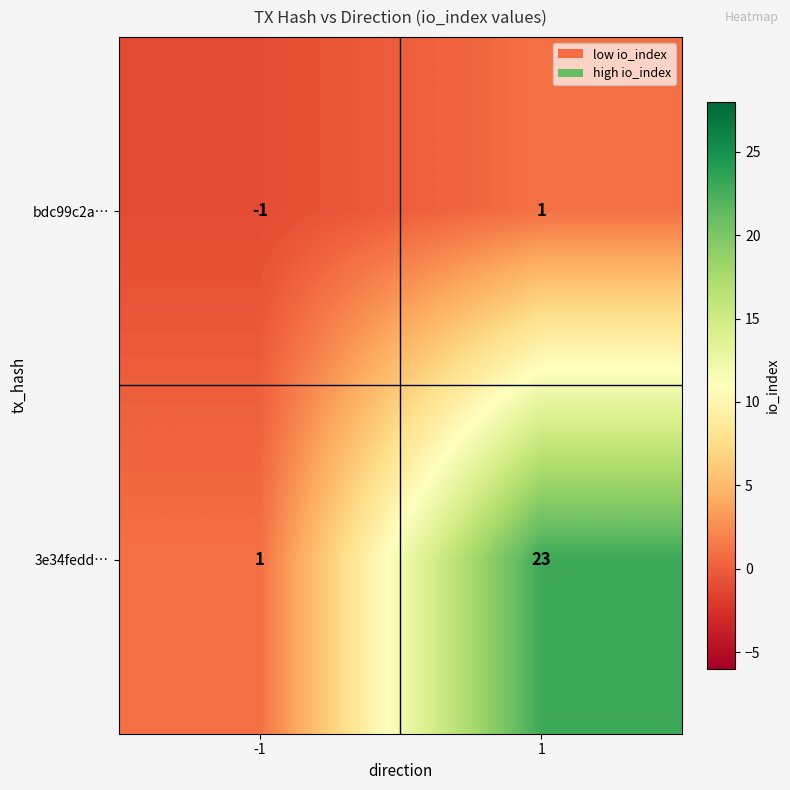

List the series in order of their peak value, lowest first.

bdc99c2a…, 3e34fedd…